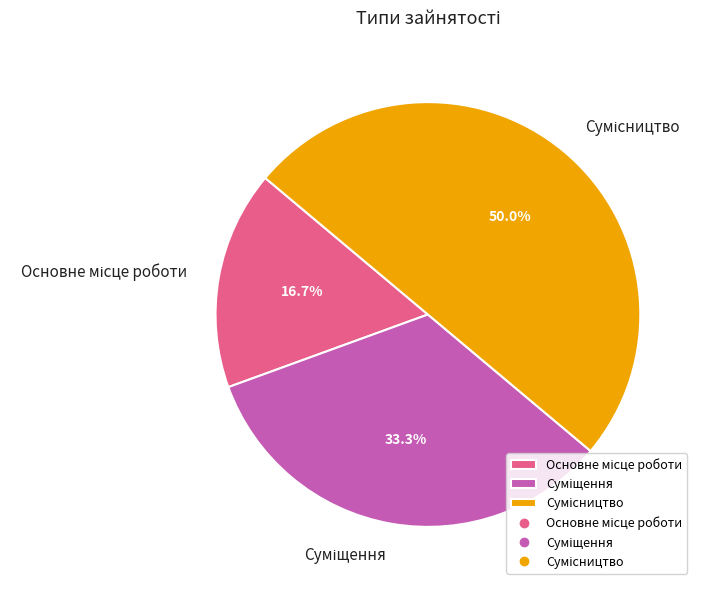

To the nearest percent, what portion does Основне місце роботи represent?

17%